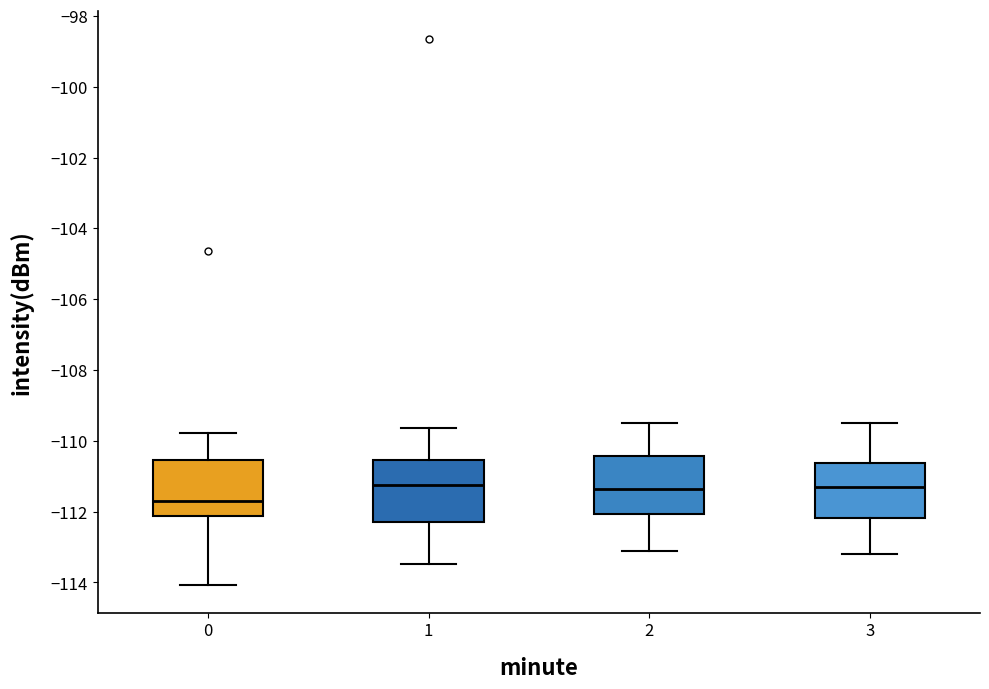

Reading left to right, read every box against the y-axis: the position of its median line, the range the box covers, and the ends of its whiskers. The values are not printed on the chart, so give them approximately, as read against the axis.

0: median -111.8, box -112.2 to -110.6, whiskers -114.0 to -109.8
1: median -111.2, box -112.2 to -110.6, whiskers -113.4 to -109.6
2: median -111.4, box -112.0 to -110.4, whiskers -113.0 to -109.4
3: median -111.2, box -112.2 to -110.6, whiskers -113.2 to -109.4